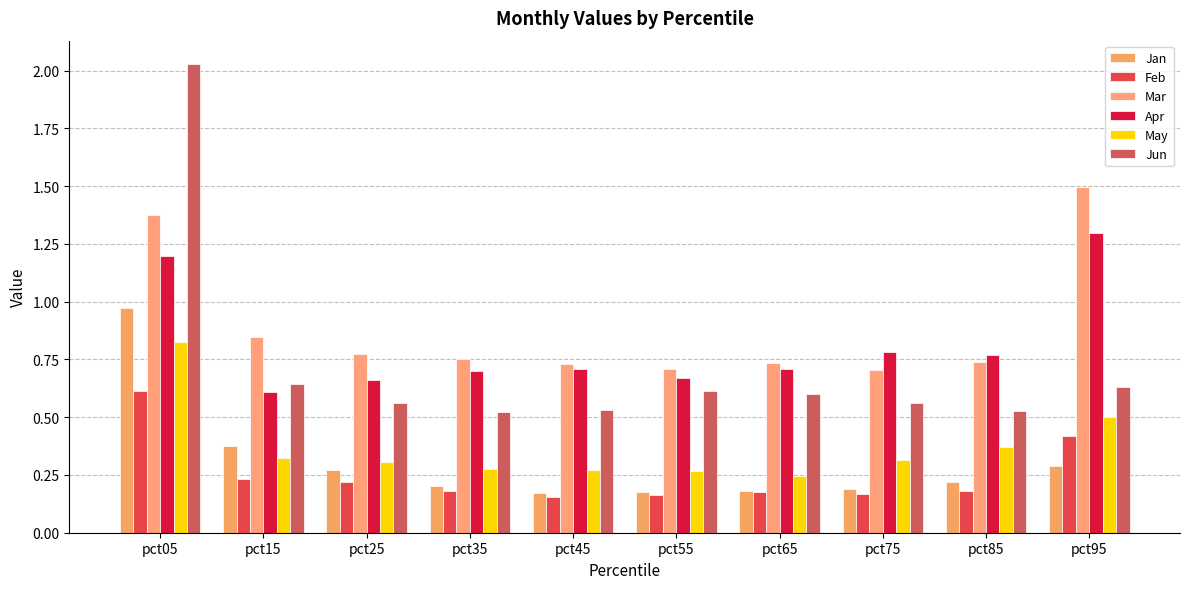

Are the bars horizontal?

No